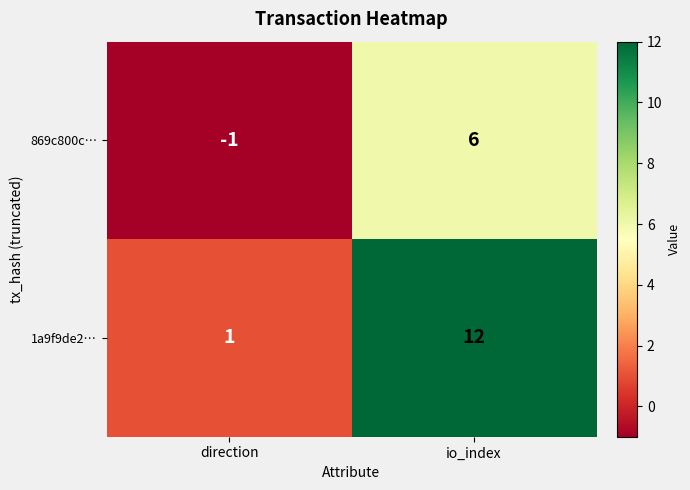

What is the difference between the 1a9f9de2… values at direction and io_index?

11